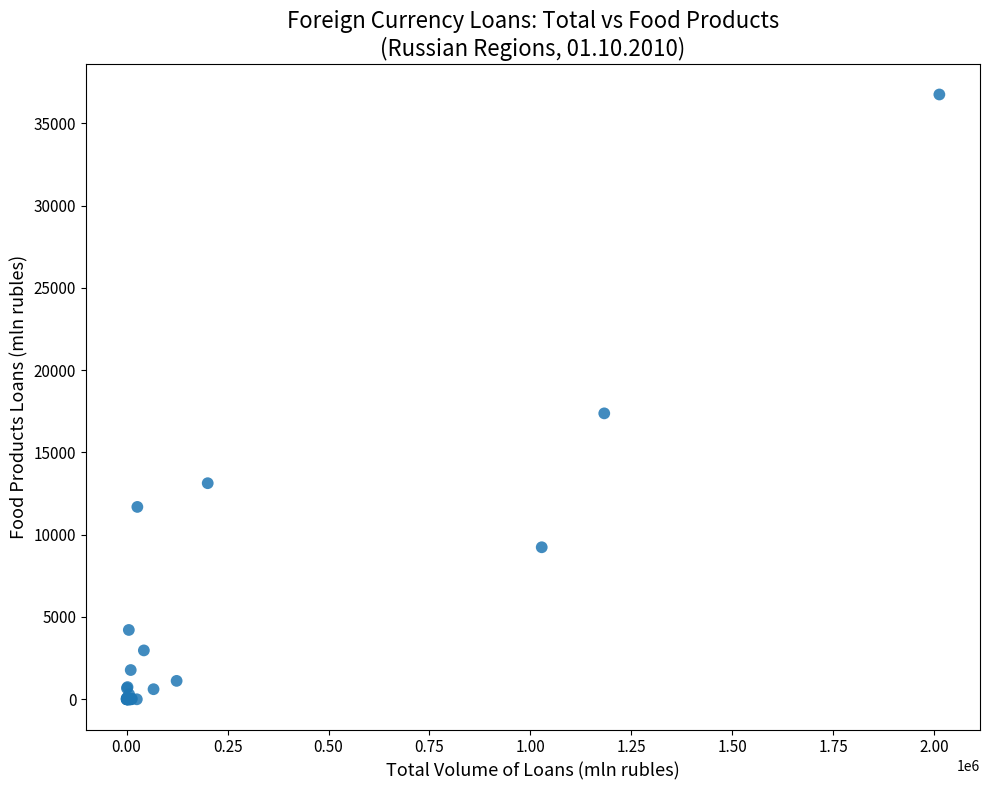

What Y value in the scatter plot is closest to 18372?

17371